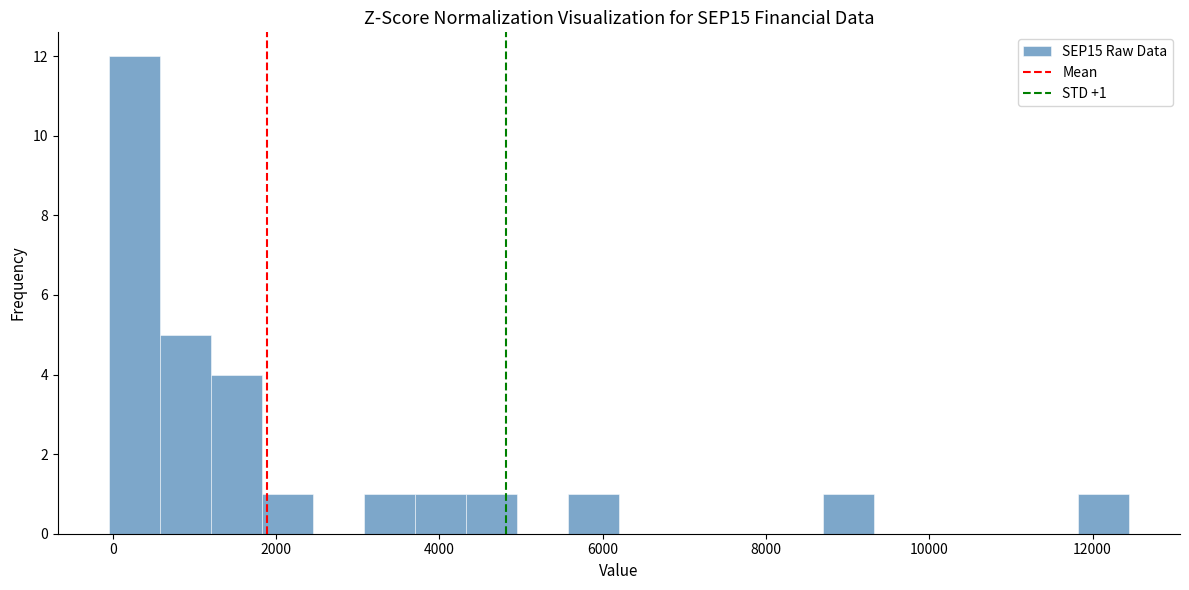

Read against the x-axis, roughly where is the centre of the tallest bar?

200